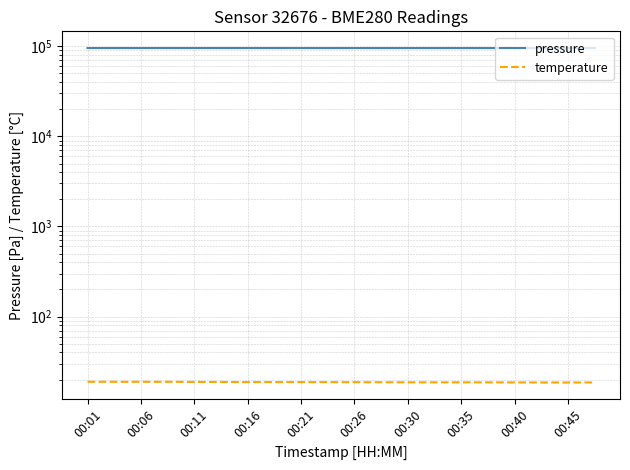

What is the smallest value displayed?

18.6